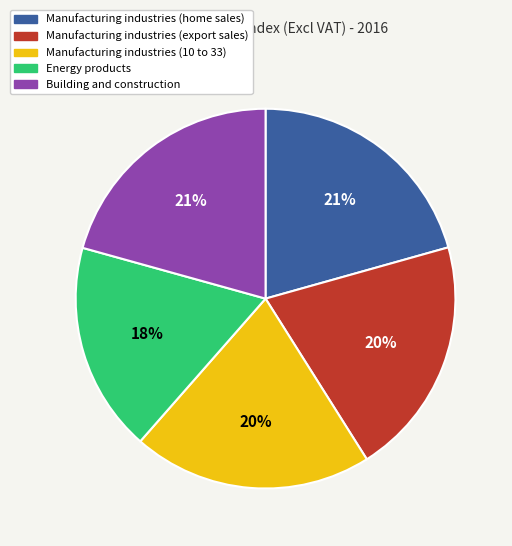

How many slices are in this pie chart?

5